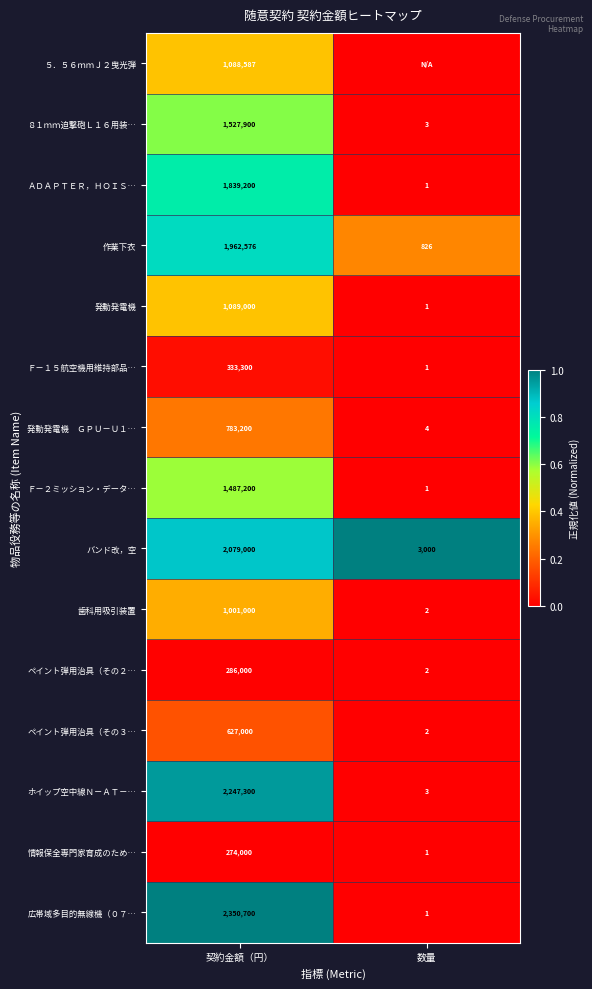

True or false: ８１ｍｍ迫撃砲Ｌ１６用装… has a value of 0.0 at 数量.

False